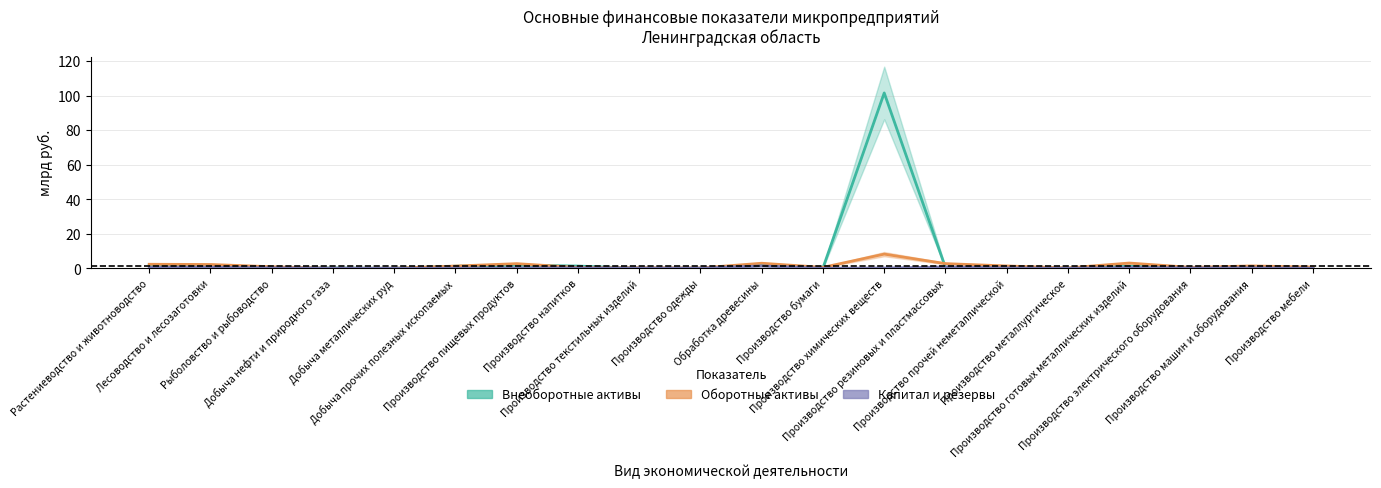

What is the difference between the second highest and second lowest values in the Капитал и резервы series?

0.8